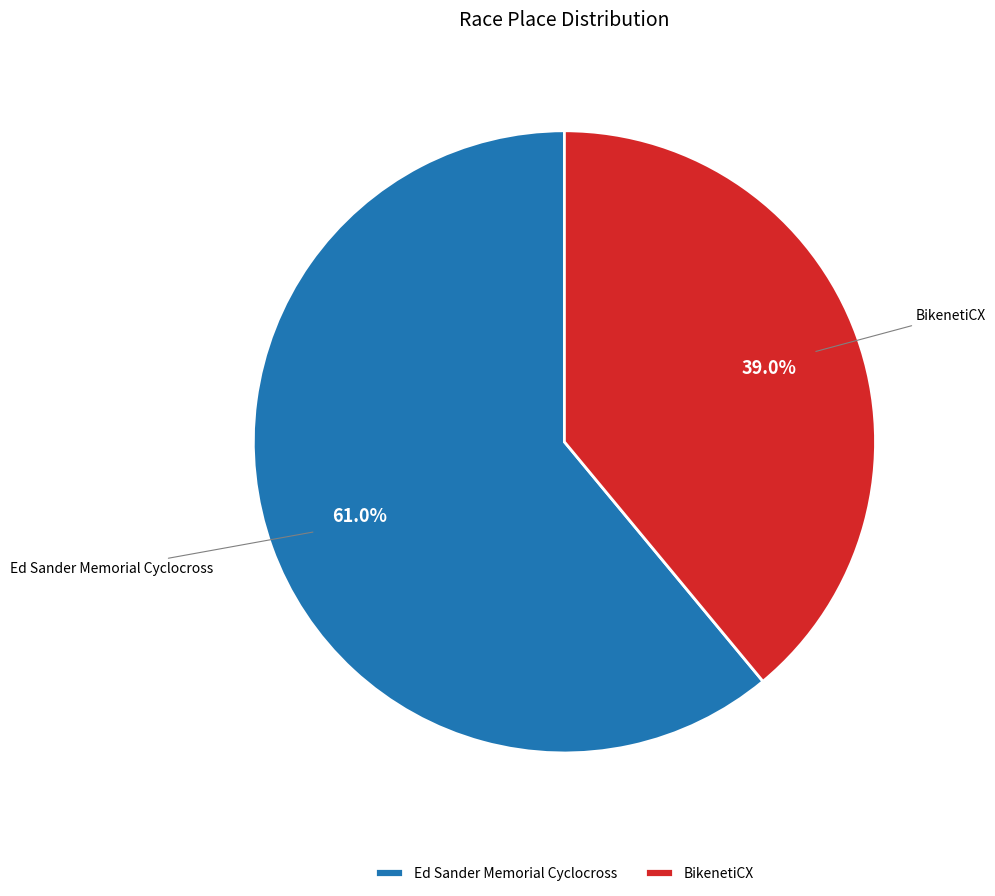

What is the ratio of the value at Ed Sander Memorial Cyclocross to the value at BikenetiCX?

1.6